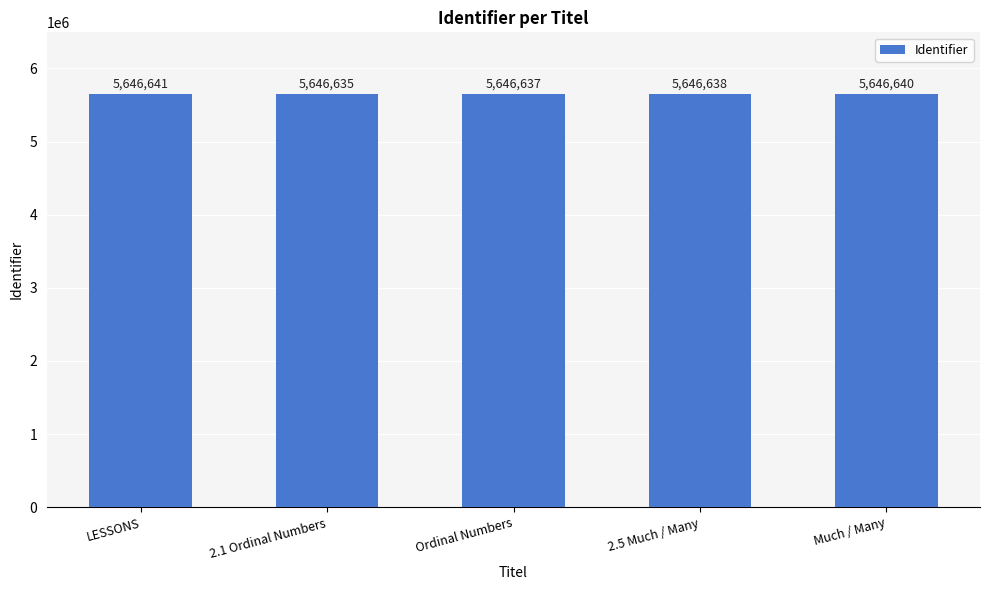

Count the number of categories in the chart.

5